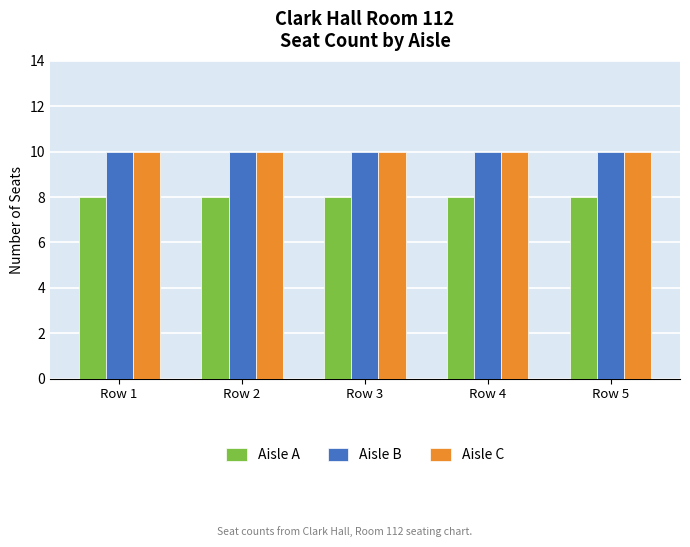

The Aisle A series shows 4 at Row 2. True or false?

False